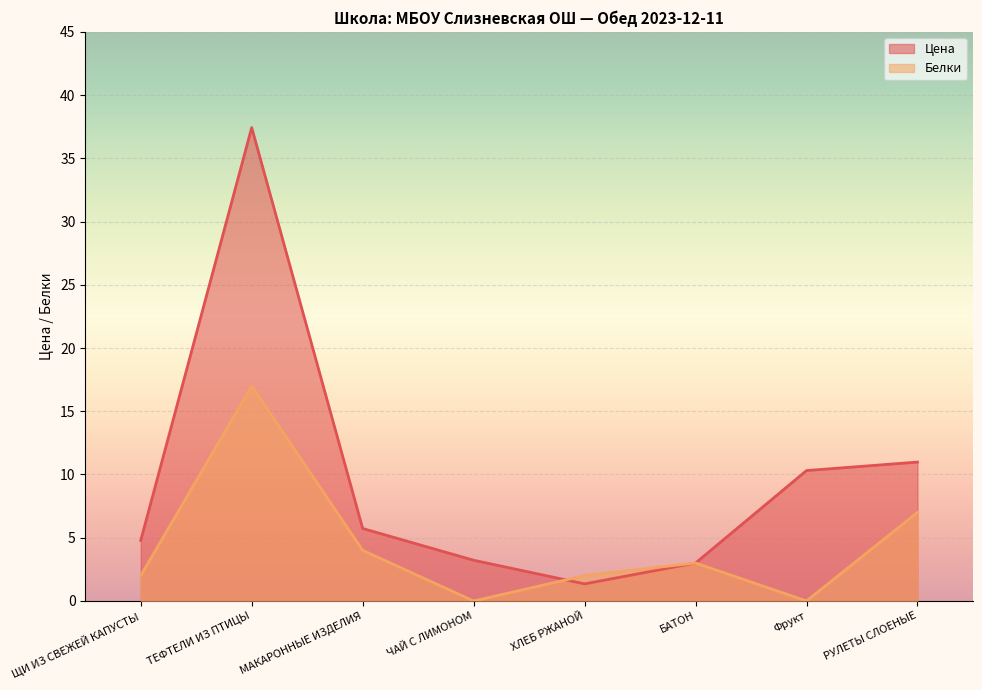

What is the total value across all series at ХЛЕБ РЖАНОЙ?

3.4